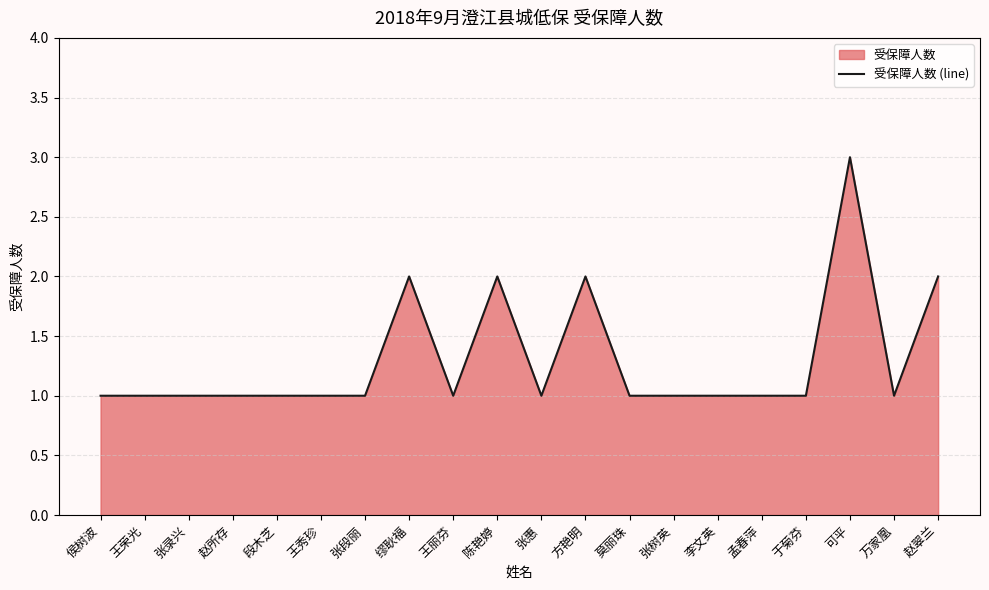

How many values are between 1 and 2?

19